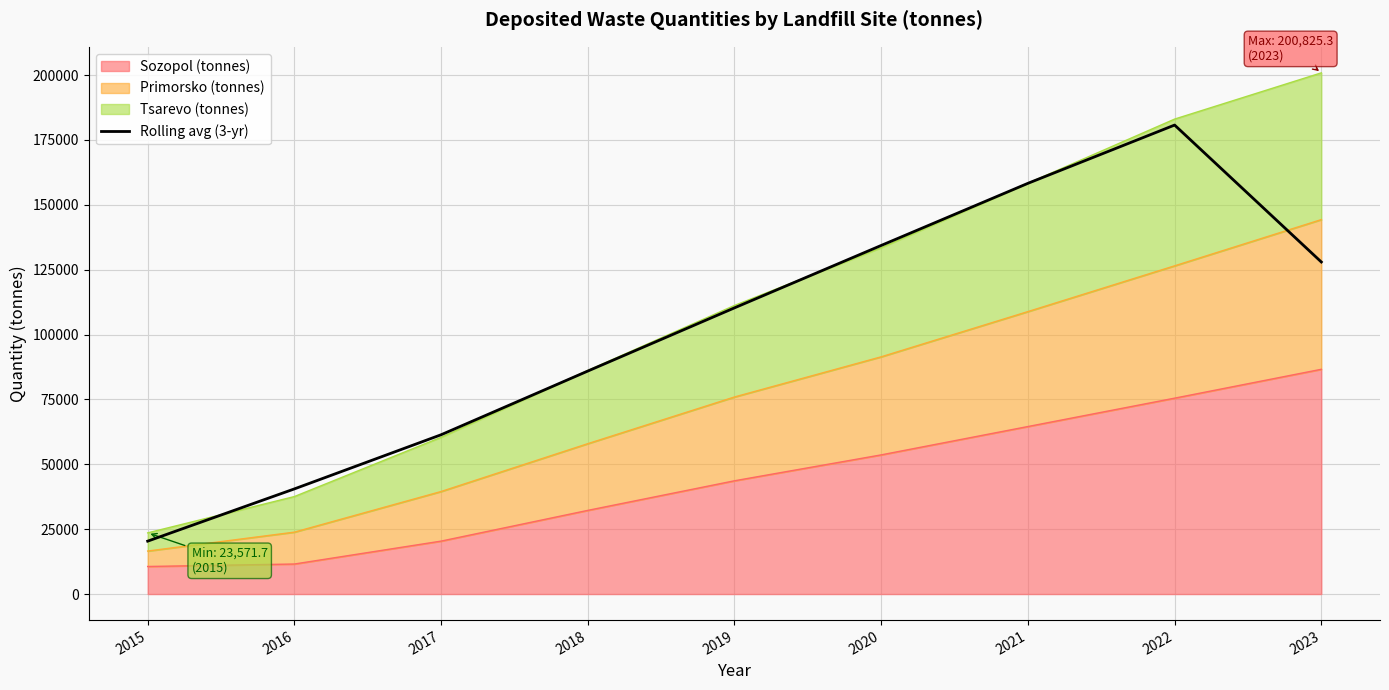

What is the minimum value shown in the chart?

20378.5